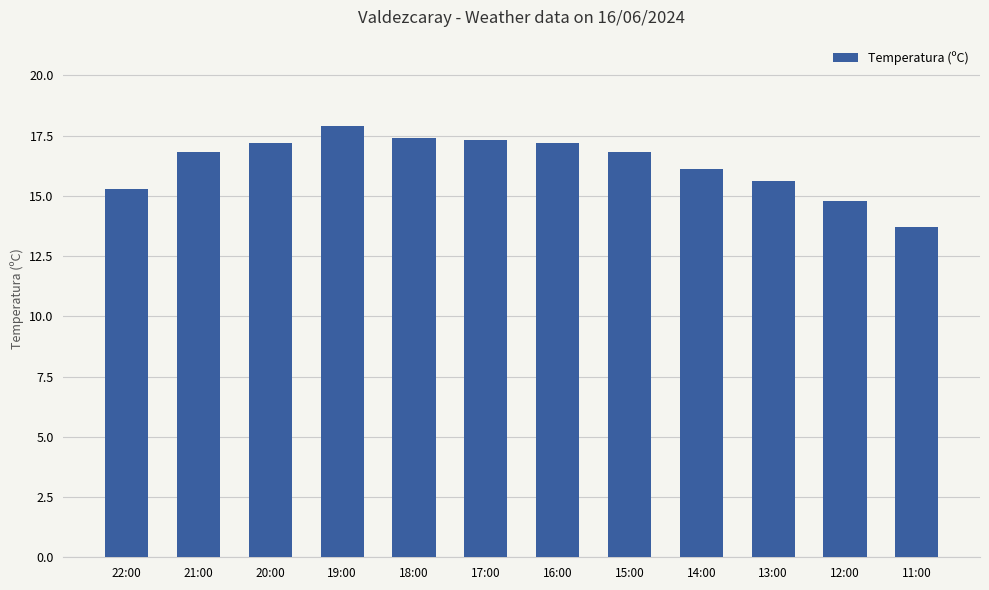

Is it true that the value at 22:00 is 15.3?

True